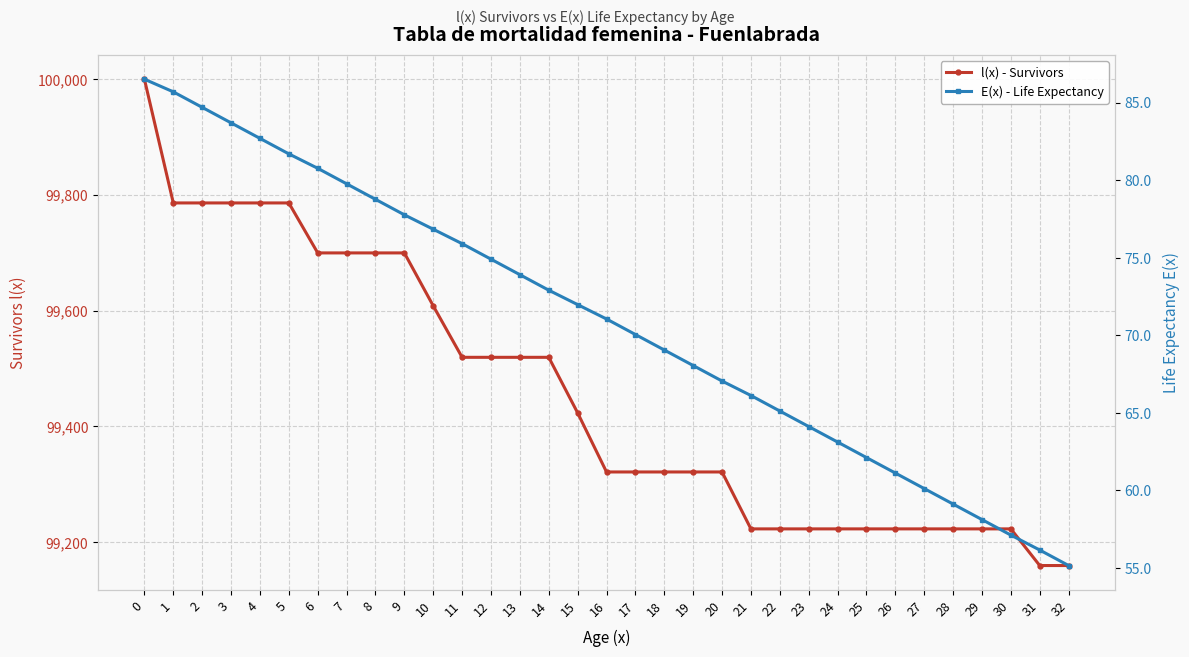

How many values in the E(x) - Life Expectancy series exceed 71?

17